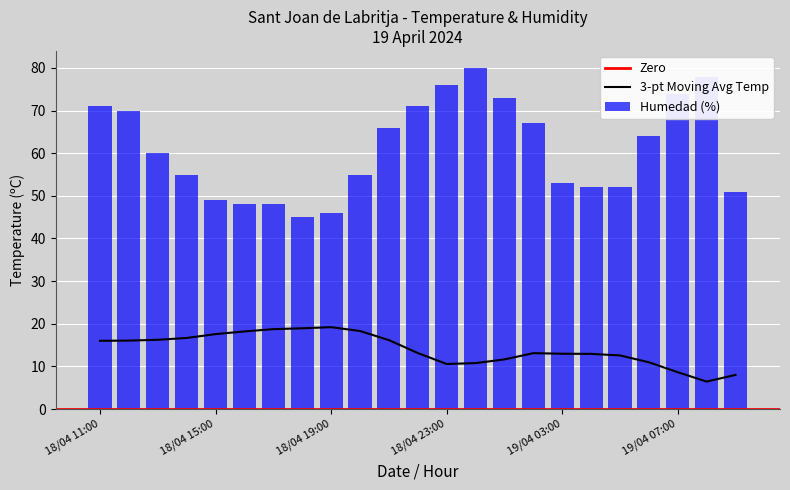

Reading left to right, what are all the values shown in this chart?

71	70	60	55	49	48	48	45	46	55	66	71	76	80	73	67	53	52	52	64	74	78	51